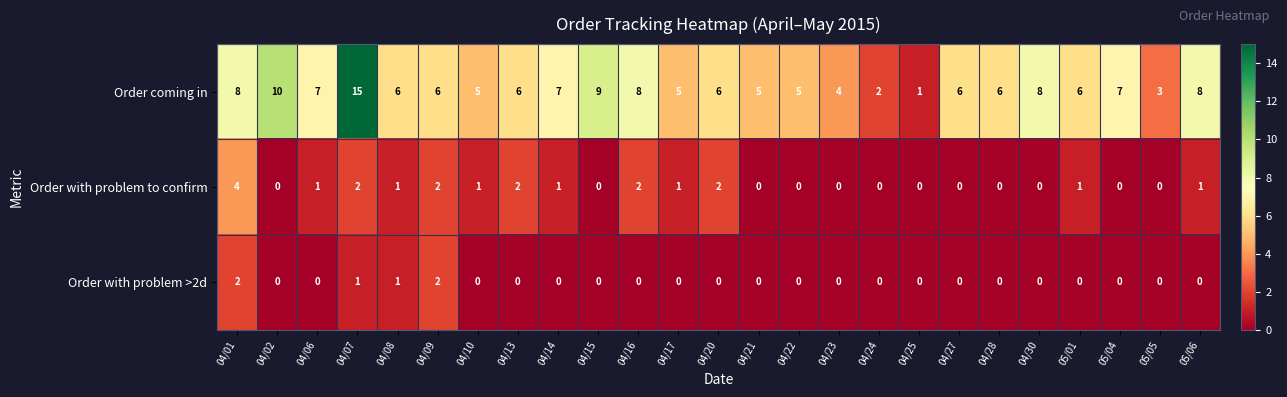

What is the difference between the maximum and minimum values in the Order with problem to confirm series?

4